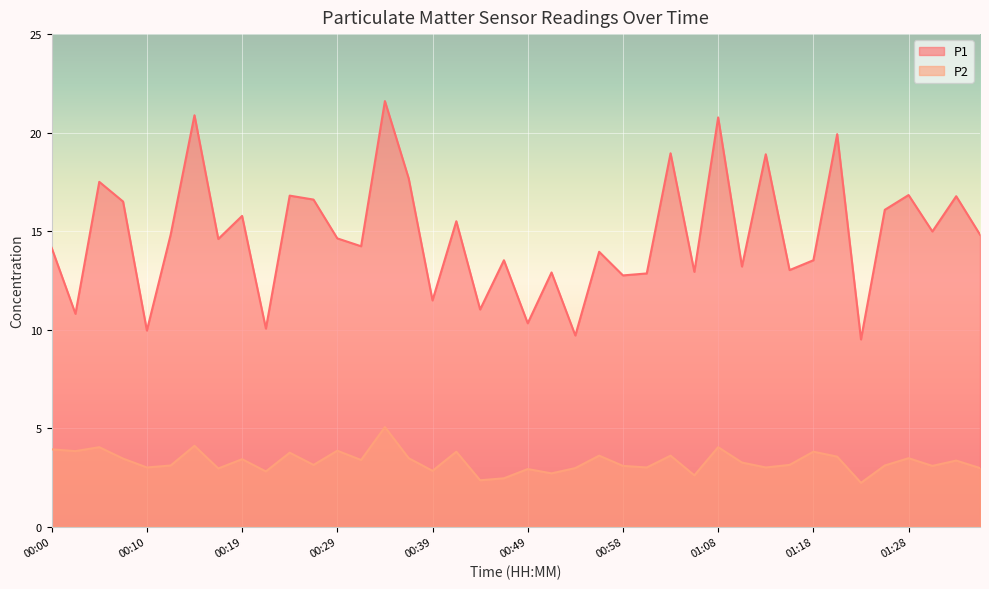

How many series are shown in this chart?

2